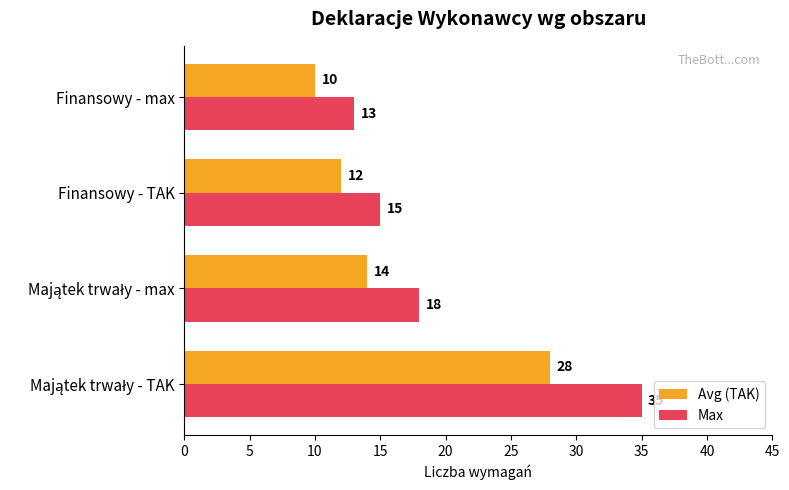

True or false: Max has a value of 15 at Finansowy - TAK.

True